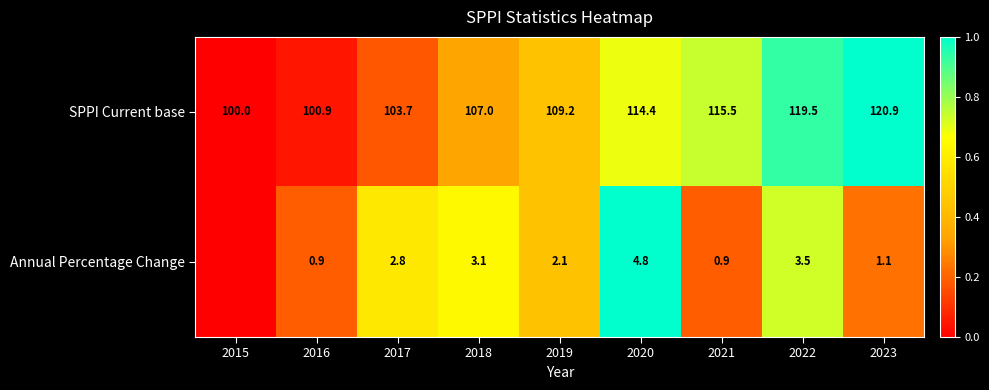

What is the difference between the second highest and minimum values in the SPPI Current base series?

19.5